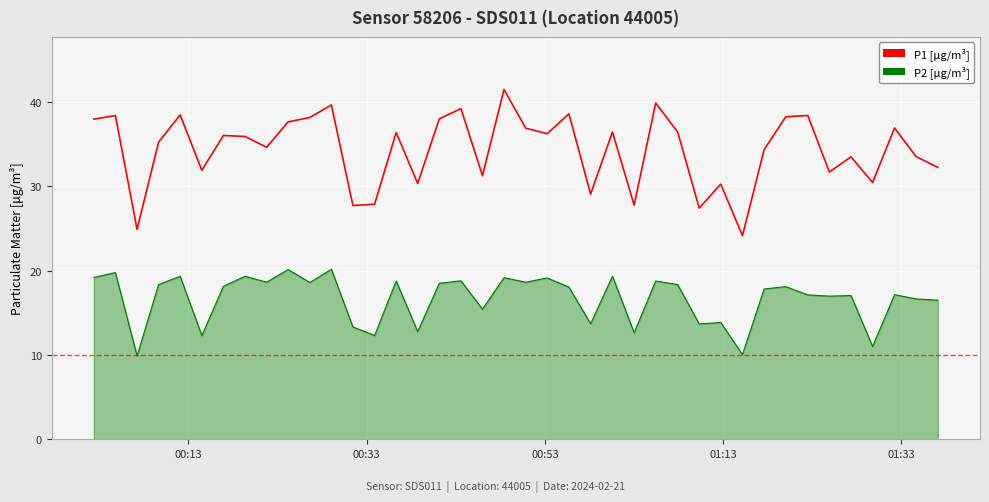

What is the difference between the maximum and minimum values in the P2 [μg/m³] series?

10.3